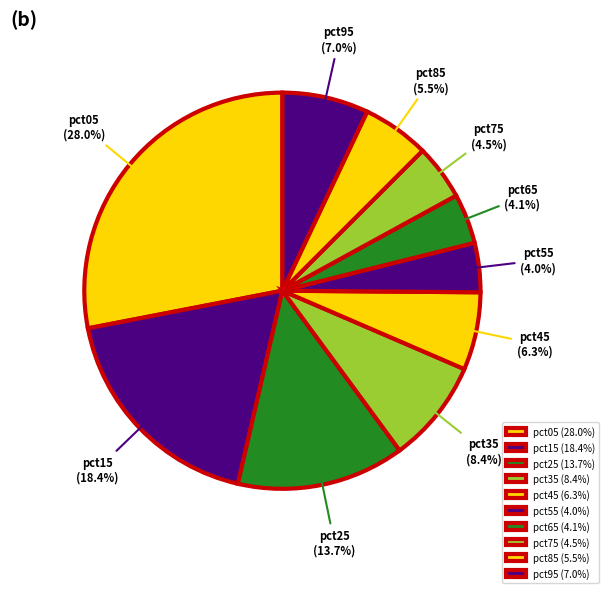

Which slice is the largest?

pct05